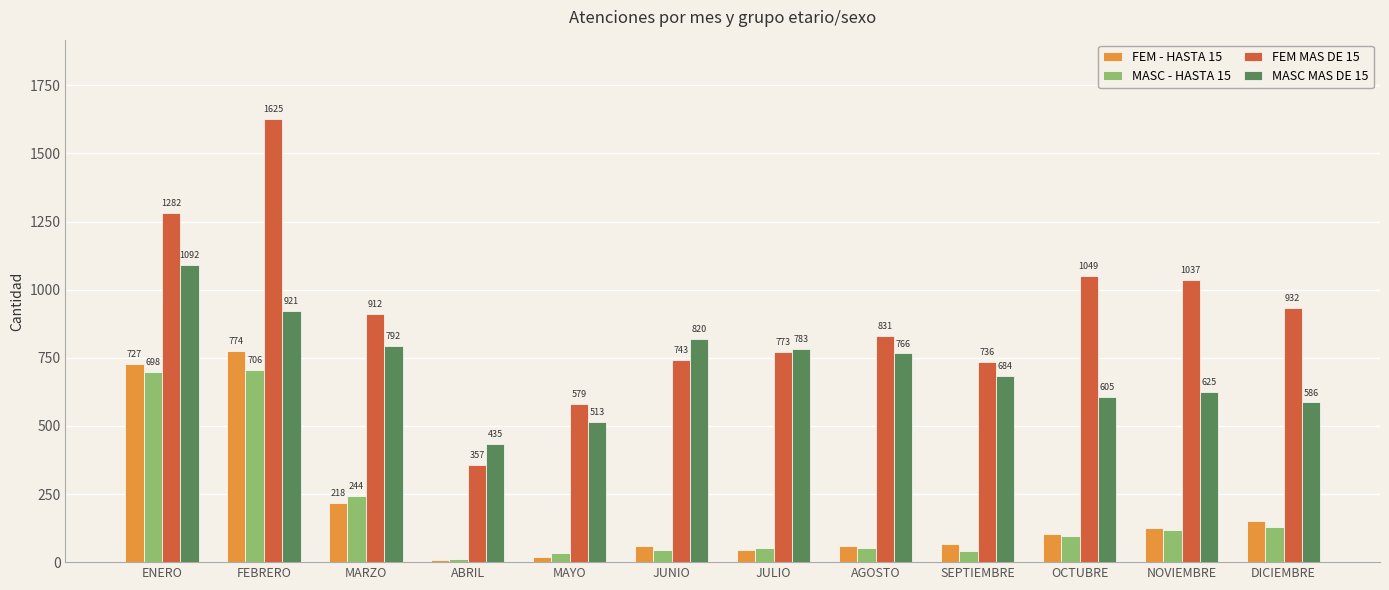

What is the smallest value displayed?

7